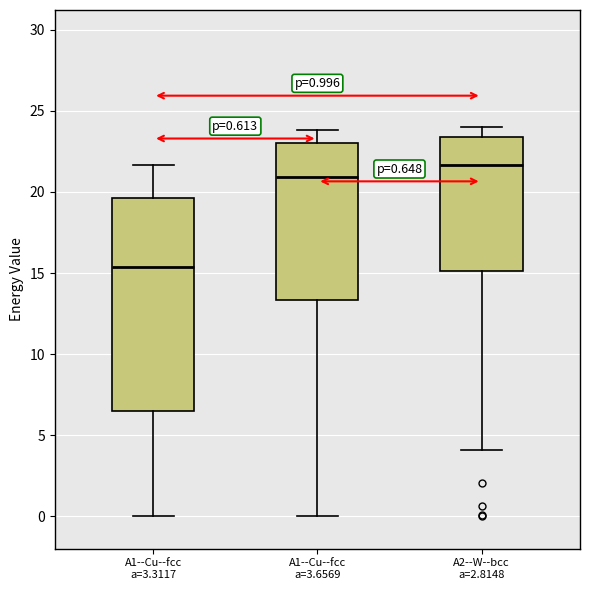

Which box has the lowest median line?

A1--Cu--fcc a=3.3117